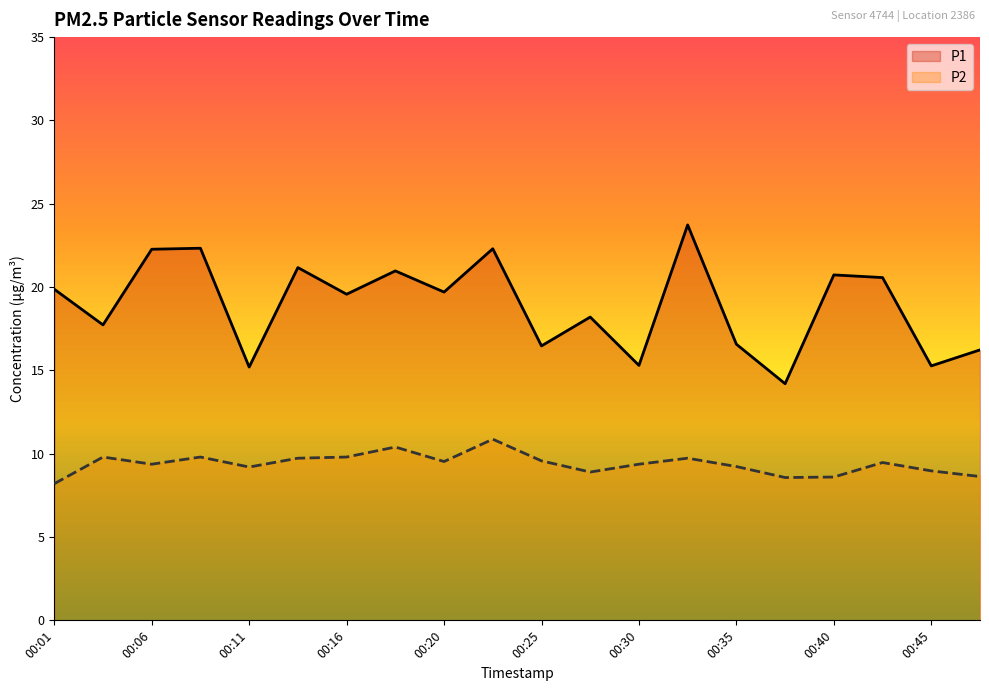

True or false: P1 has more than 1 points higher than both neighbors.

True